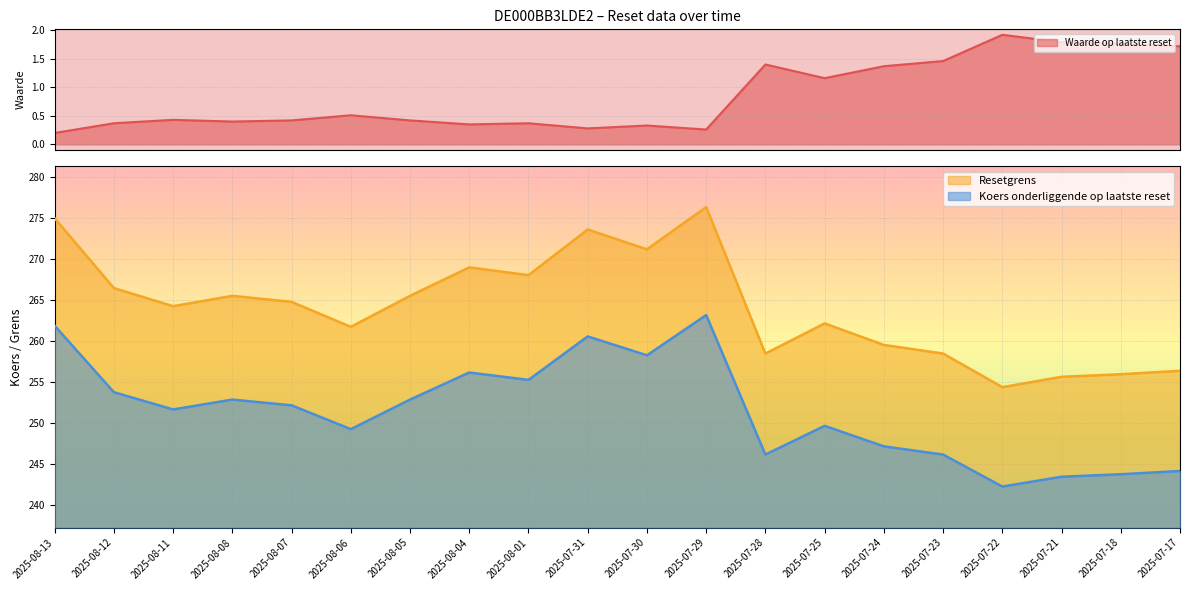

At how many categories does at least one series exceed 264?

11